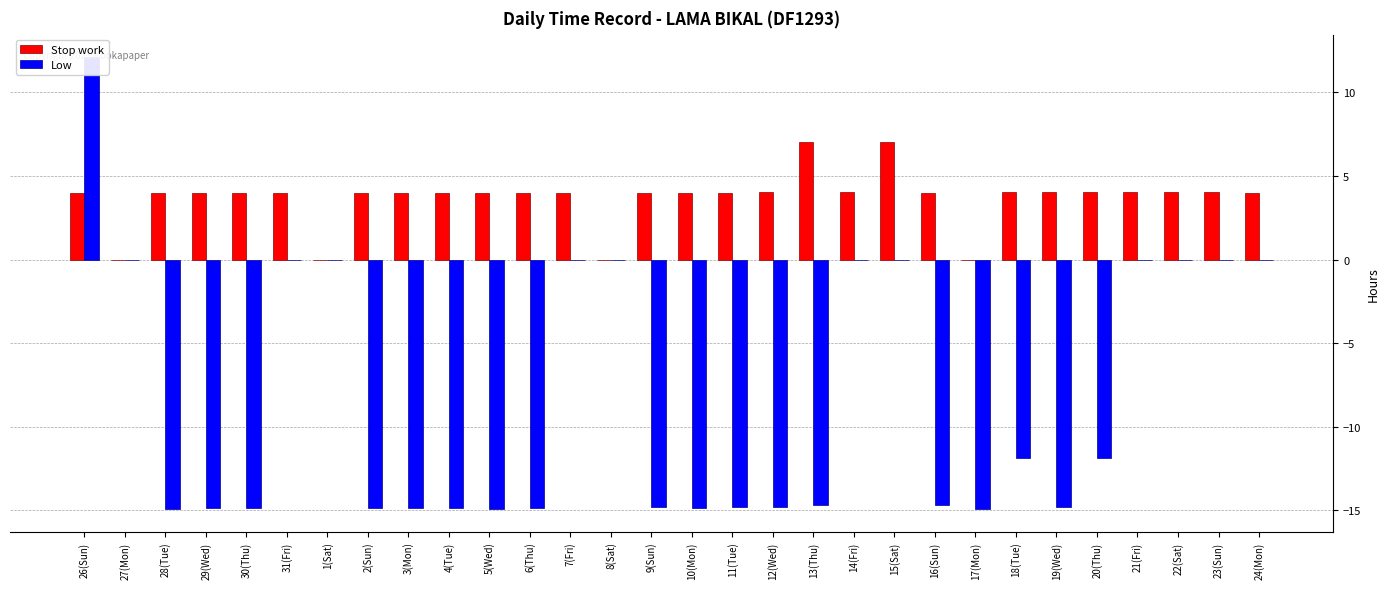

How many bars are there in total?

60